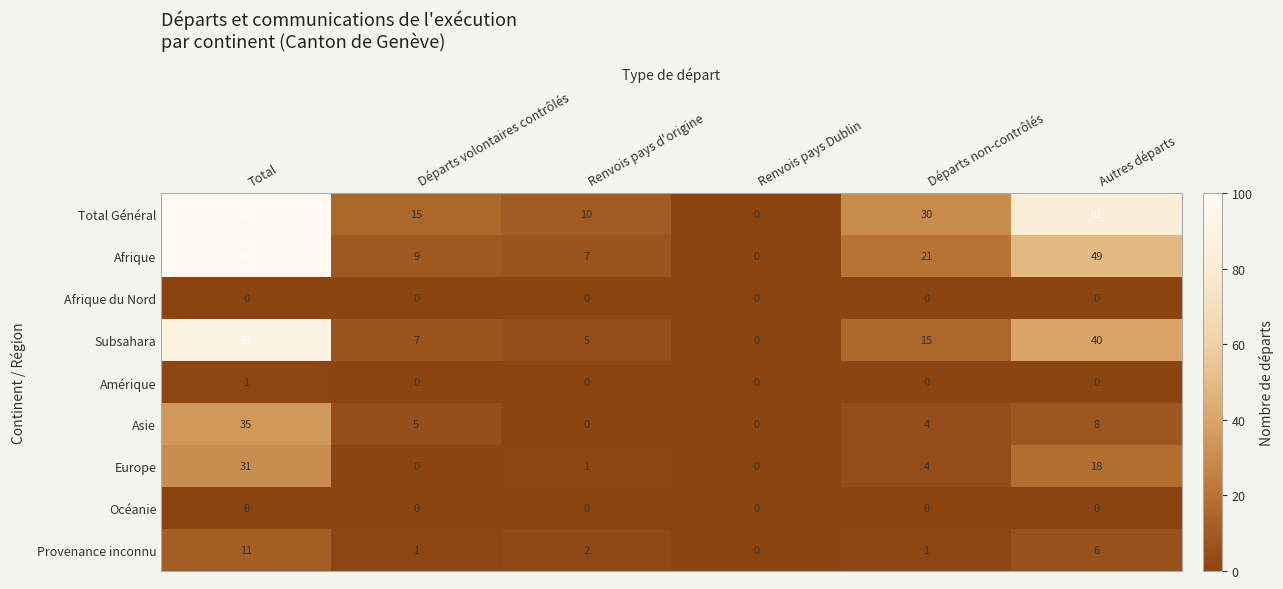

What is the greatest value displayed?

191